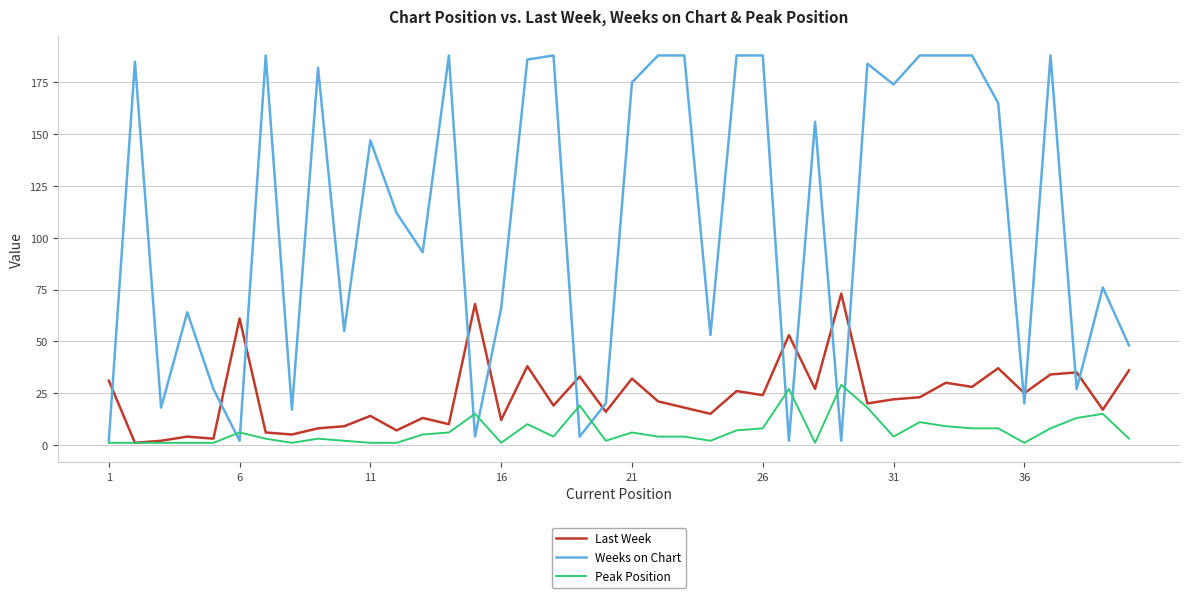

Which series has the widest spread of values?

Weeks on Chart